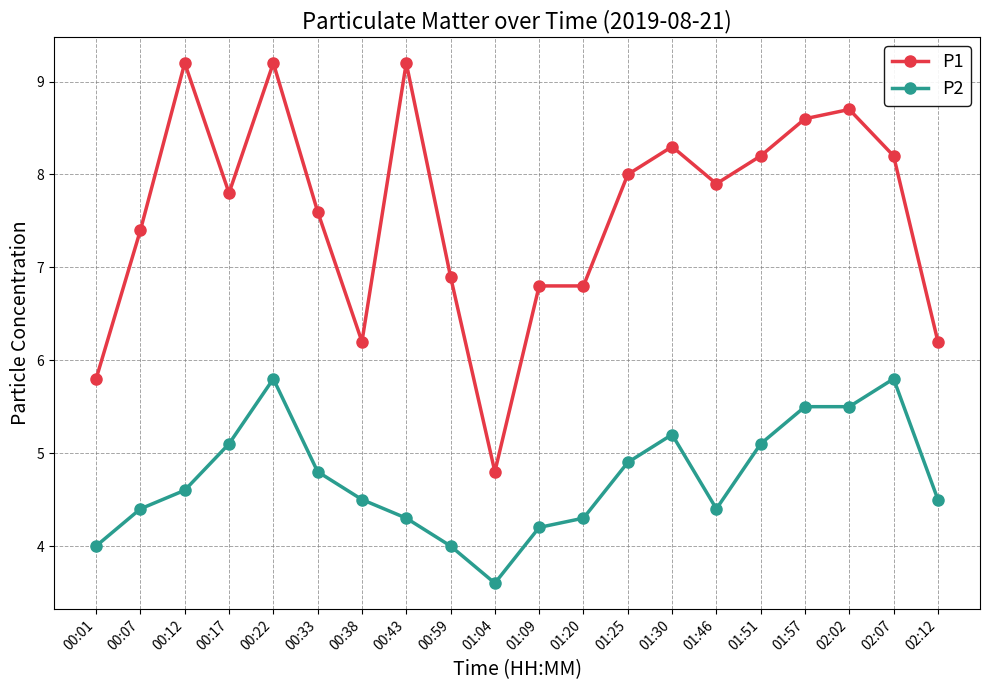

Is the value of P2 at 01:25 greater than the value of P1 at 00:43?

No